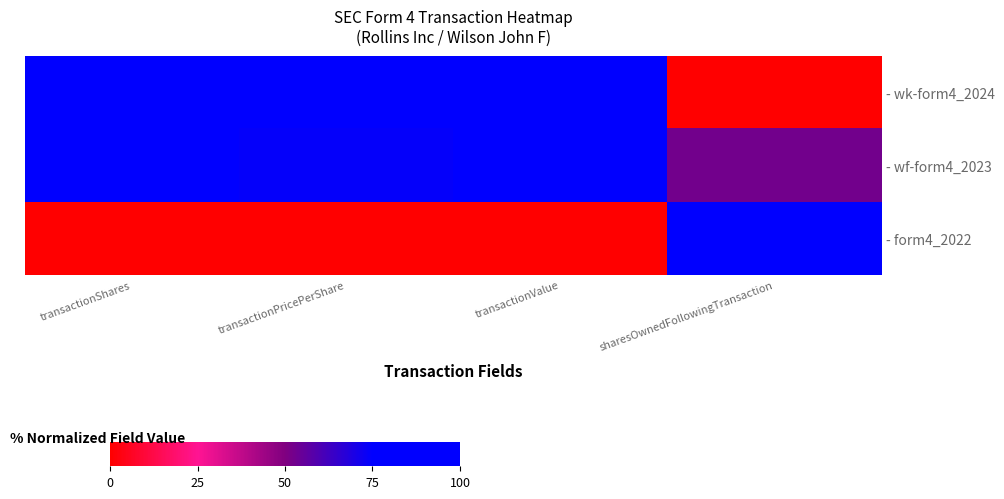

Reading left to right, what are all the values shown in this chart?

- wk-form4_2024: transactionShares=94.1	transactionPricePerShare=100.0	transactionValue=100.0	sharesOwnedFollowingTransaction=0.0
- wf-form4_2023: transactionShares=100.0	transactionPricePerShare=74.0	transactionValue=95.9	sharesOwnedFollowingTransaction=52.5
- form4_2022: transactionShares=0.0	transactionPricePerShare=0.0	transactionValue=0.0	sharesOwnedFollowingTransaction=100.0